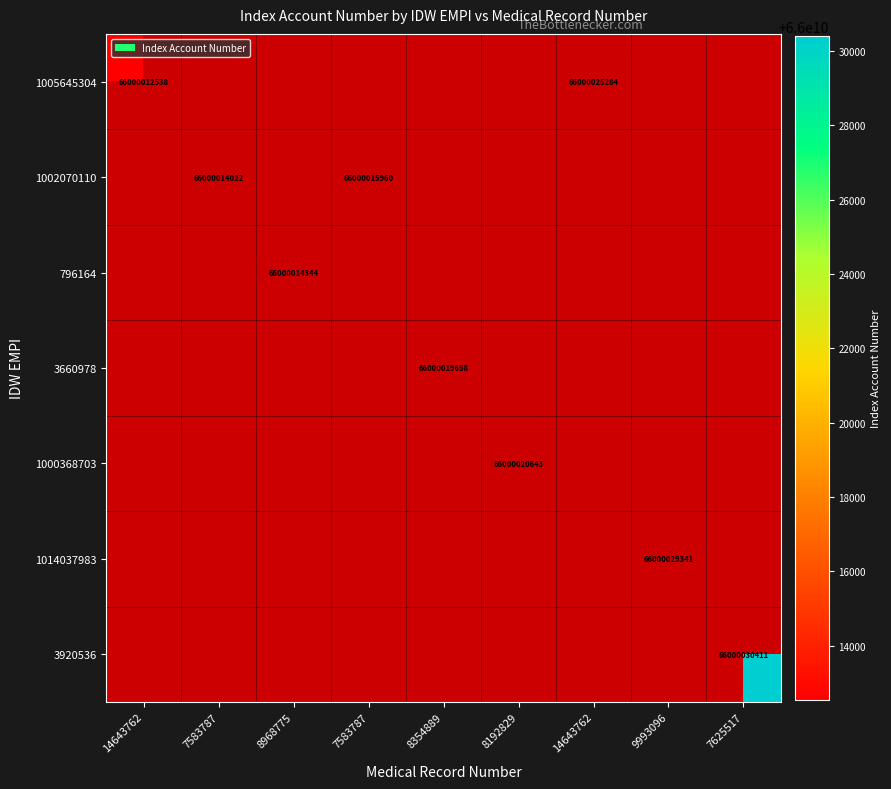

Where is 796164 nearest to the value 1?

14643762